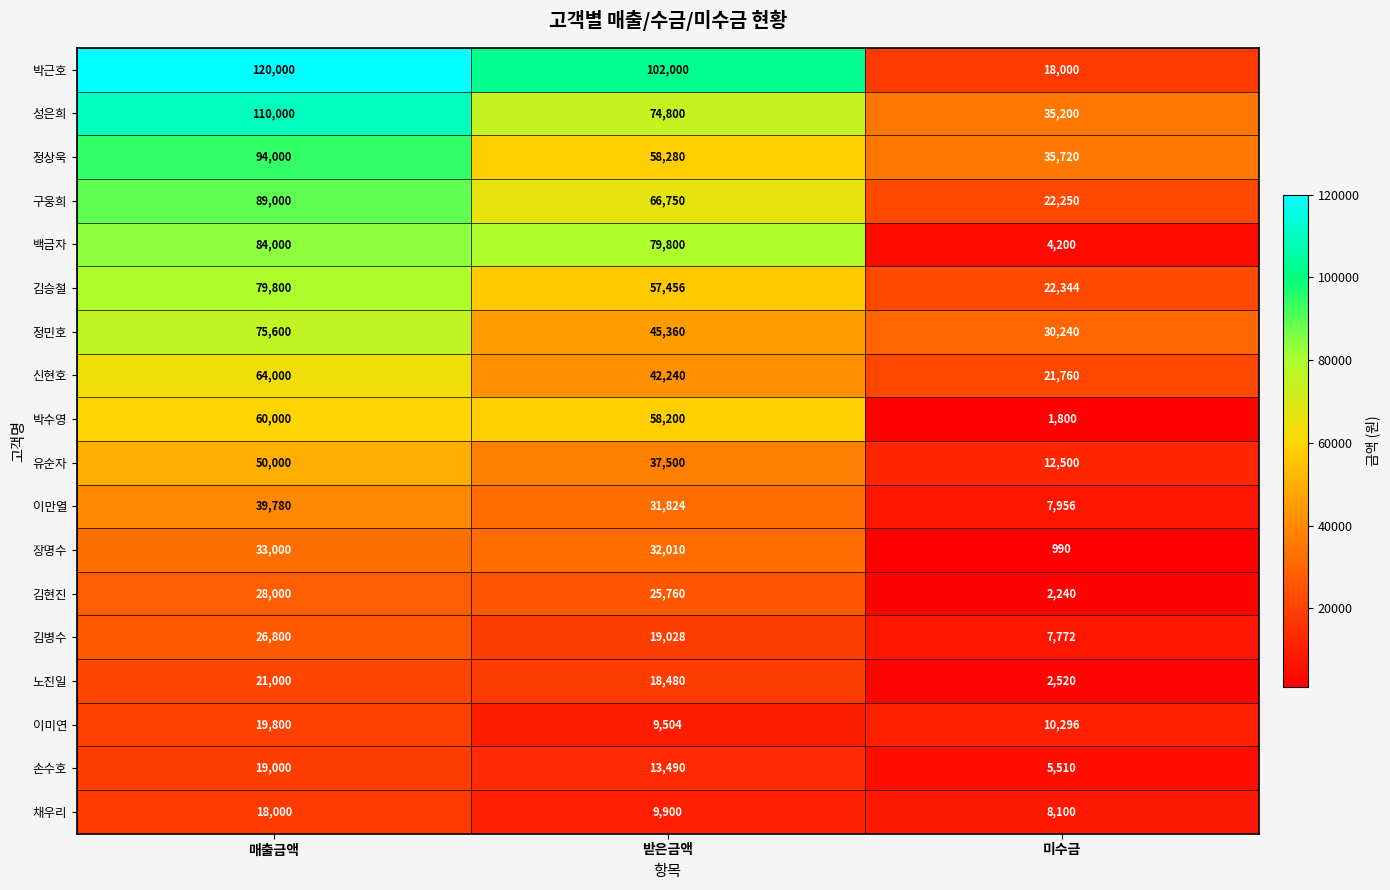

What is the total value across all series at 미수금?

249398